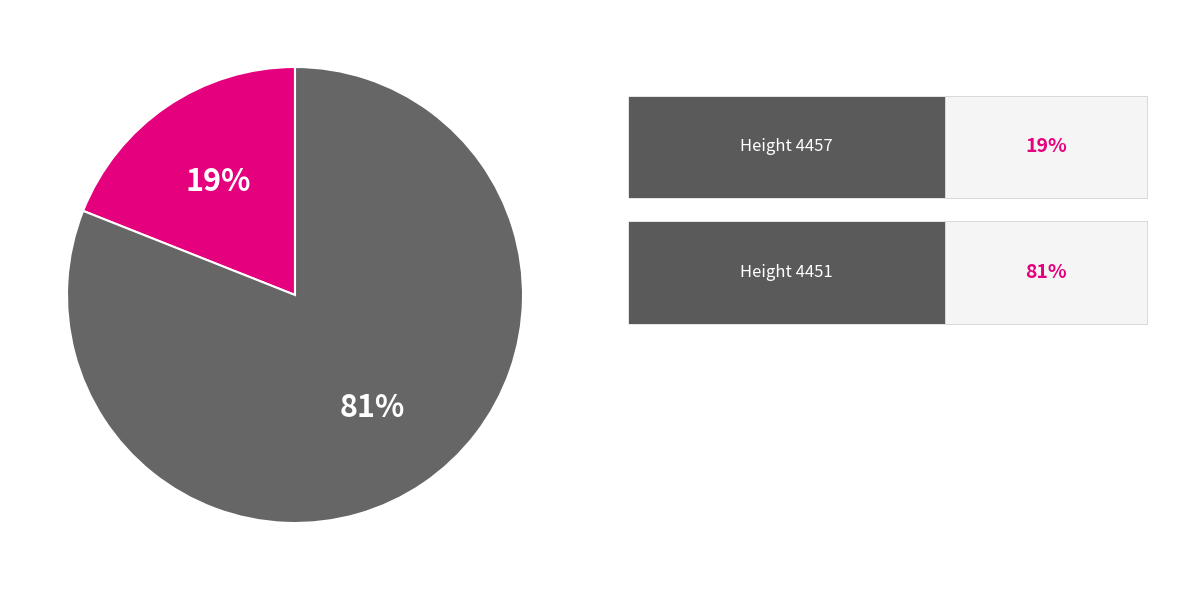

Is there a majority slice in this chart?

Yes